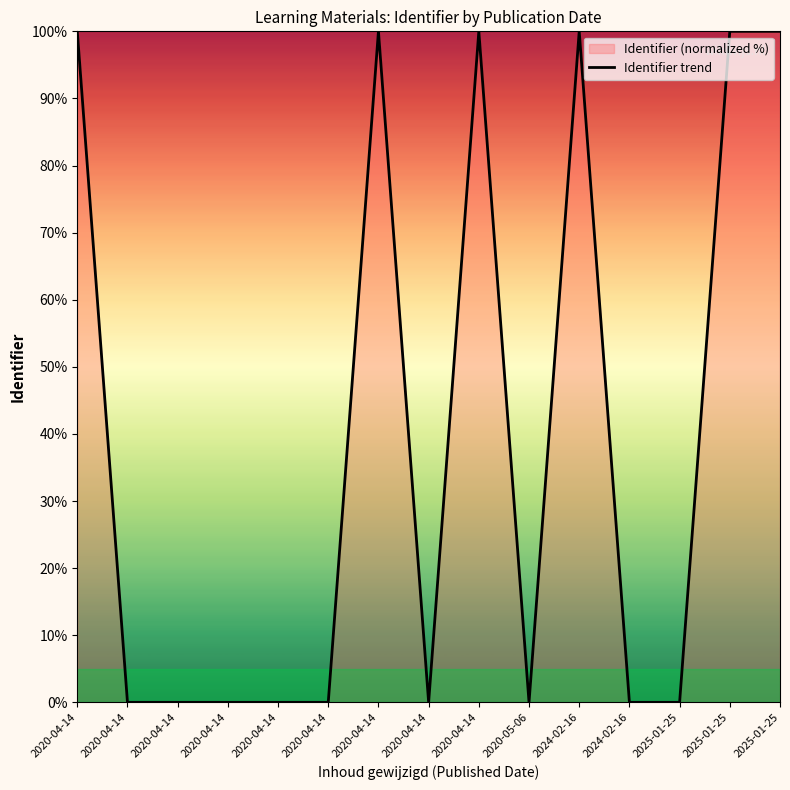

Where is the first local minimum?

2020-04-14